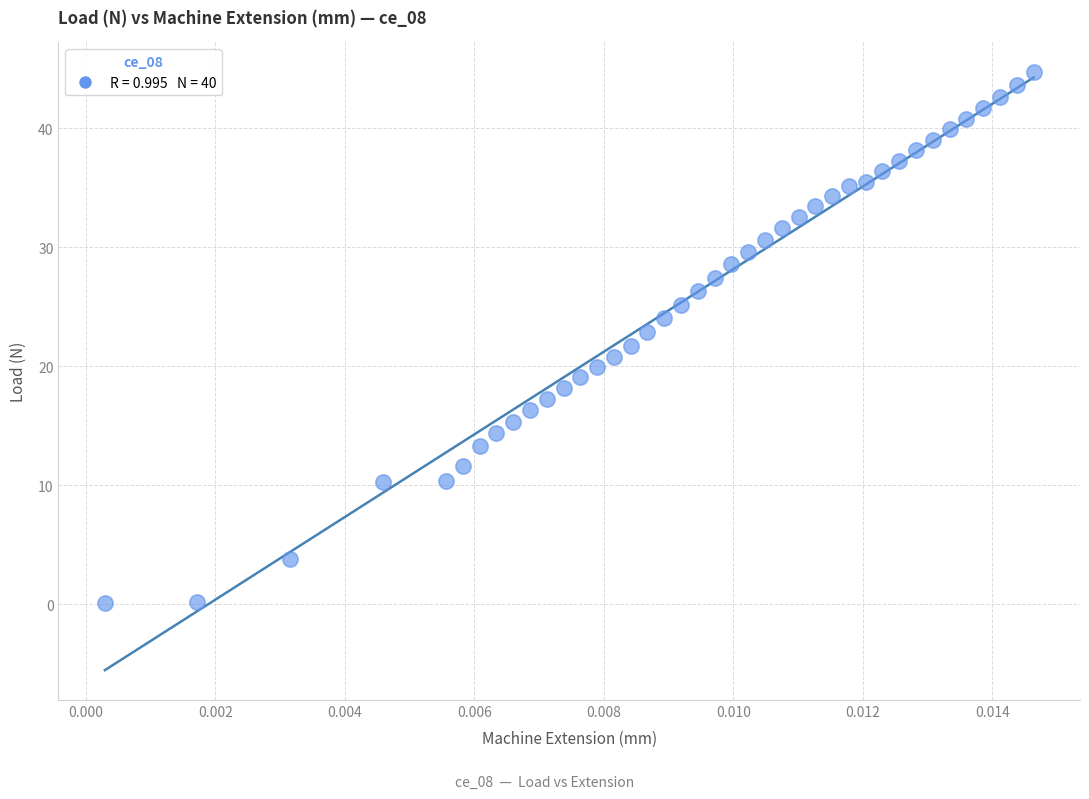

What is the range of Y values (max minus min)?

44.6